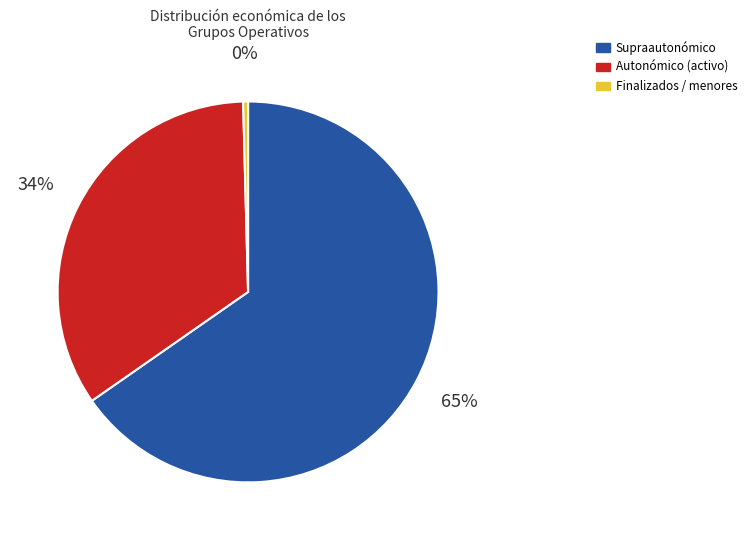

Is there any slice that represents more than half of the pie?

Yes